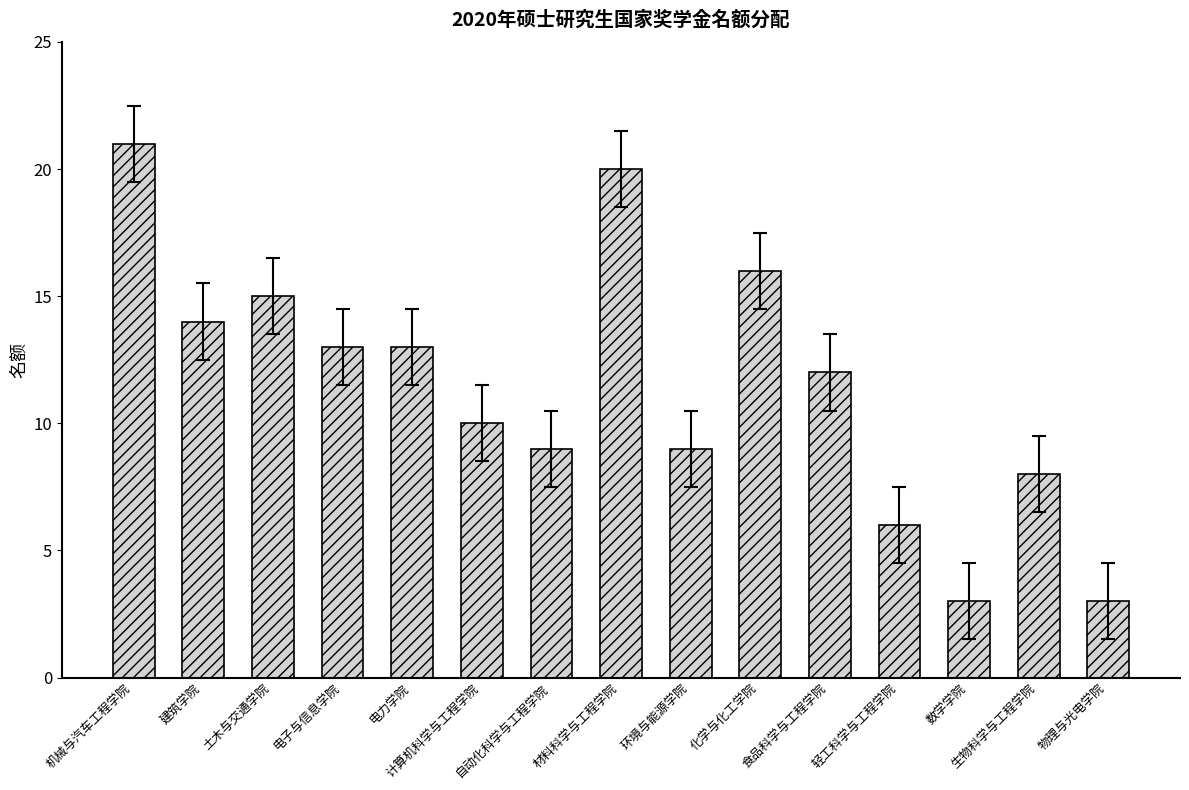

What is the difference between the values at 电子与信息学院 and 土木与交通学院?

2